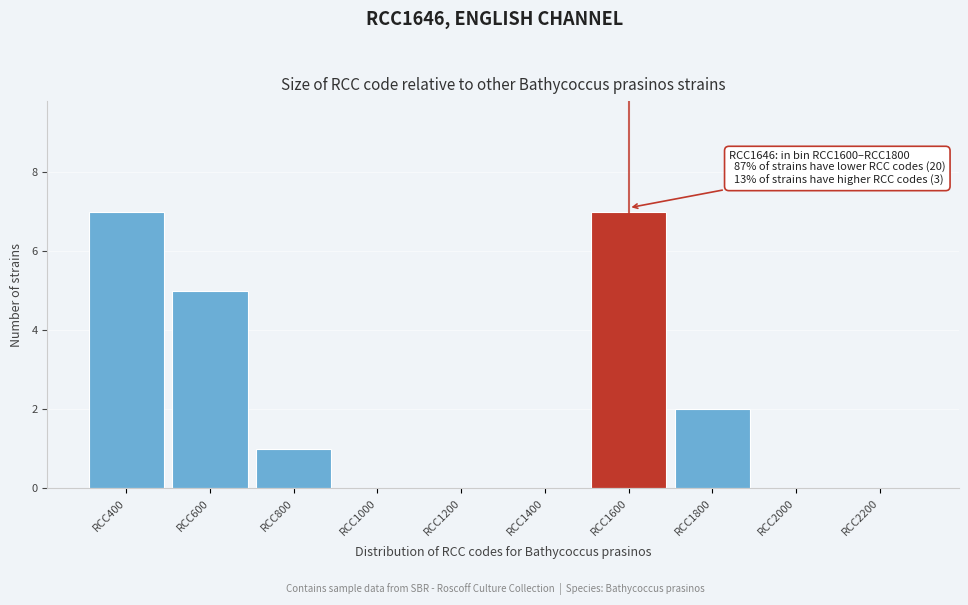

Reading left to right, transcribe all the data shown in this chart.

RCC400=7	RCC600=5	RCC800=1	RCC1000=0	RCC1200=0	RCC1400=0	RCC1600=7	RCC1800=2	RCC2000=0	RCC2200=0